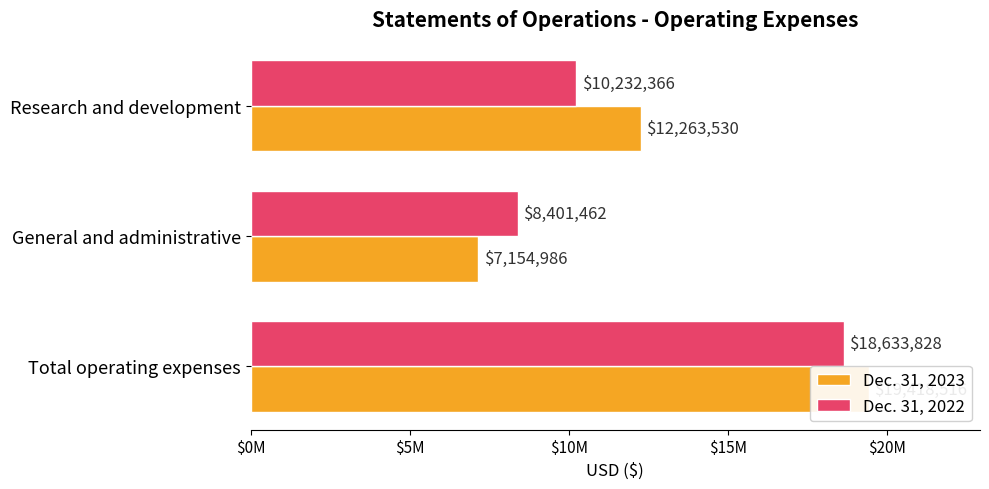

Does the chart contain stacked bars?

No